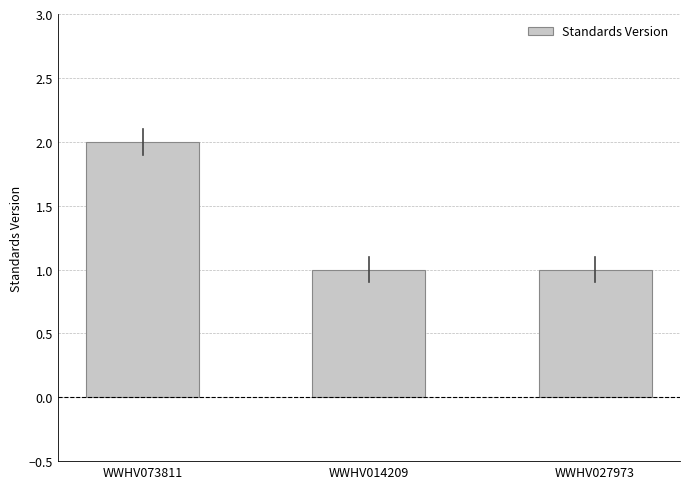

What is the ratio of the value at WWHV027973 to the value at WWHV014209?

1.0